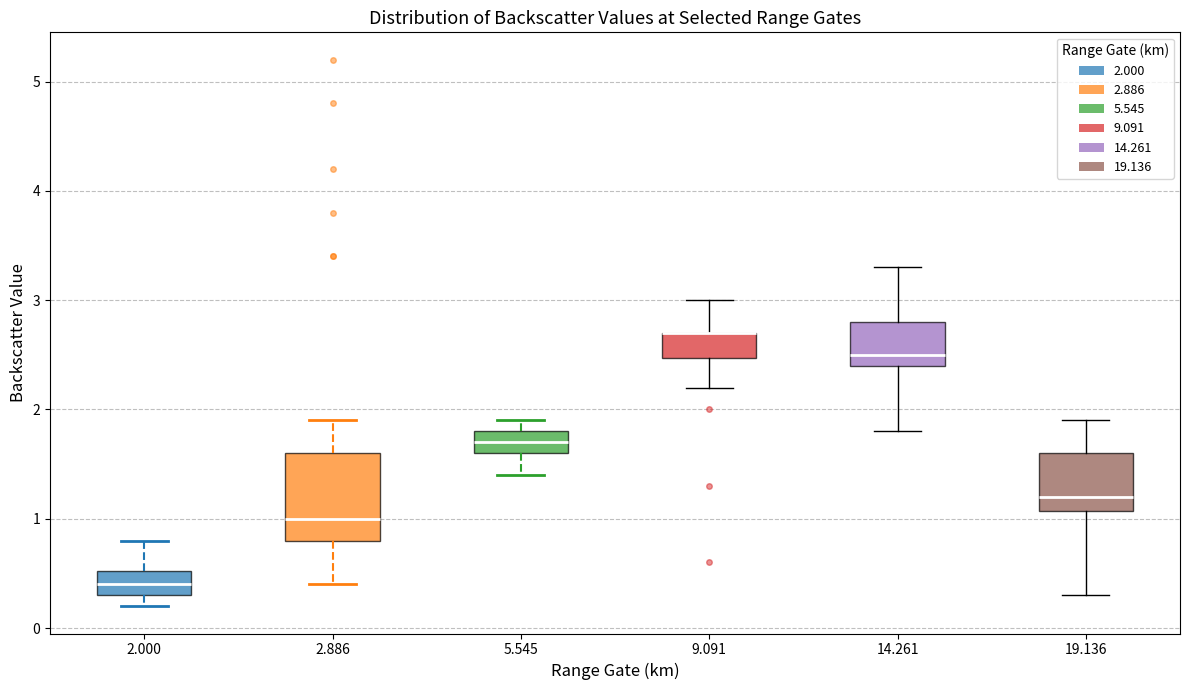

Reading left to right, read every box against the y-axis: the position of its median line, the range the box covers, and the ends of its whiskers. The values are not printed on the chart, so give them approximately, as read against the axis.

2.000: median 0.4, box 0.3 to 0.5, whiskers 0.2 to 0.8
2.886: median 1.0, box 0.8 to 1.6, whiskers 0.4 to 1.9
5.545: median 1.7, box 1.6 to 1.8, whiskers 1.4 to 1.9
9.091: median 2.7 (drawn on the box's upper edge), box 2.5 to 2.7, whiskers 2.2 to 3.0
14.261: median 2.5, box 2.4 to 2.8, whiskers 1.8 to 3.3
19.136: median 1.2, box 1.1 to 1.6, whiskers 0.3 to 1.9